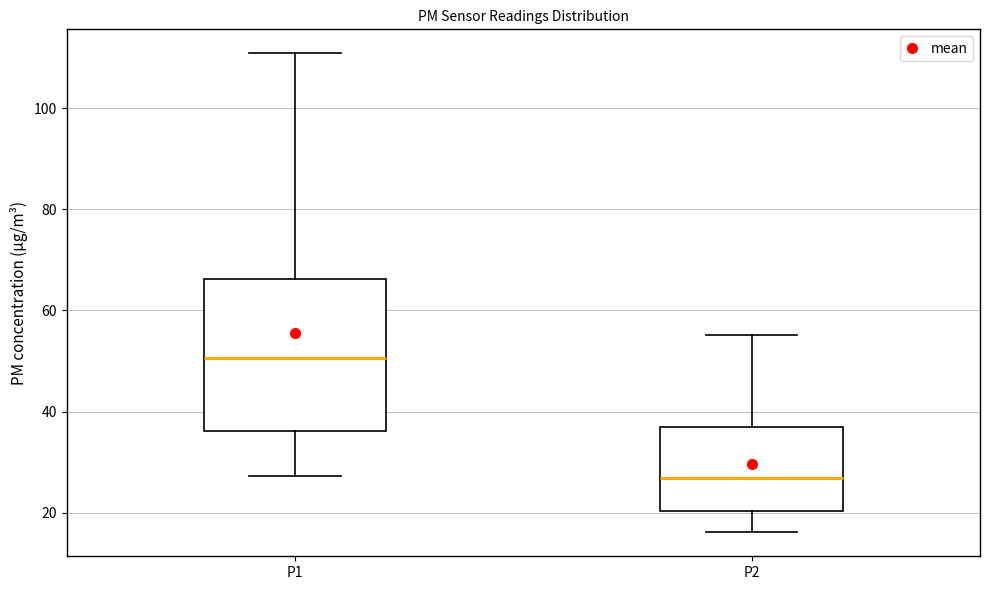

Which box has the highest median line?

P1